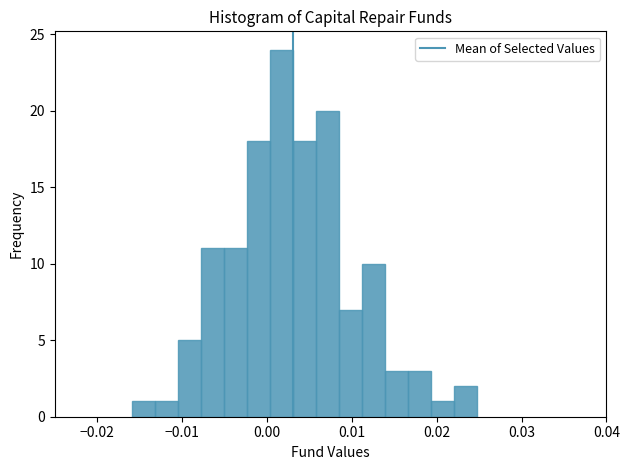

Read against the x-axis, roughly where is the centre of the tallest bar?

0.002